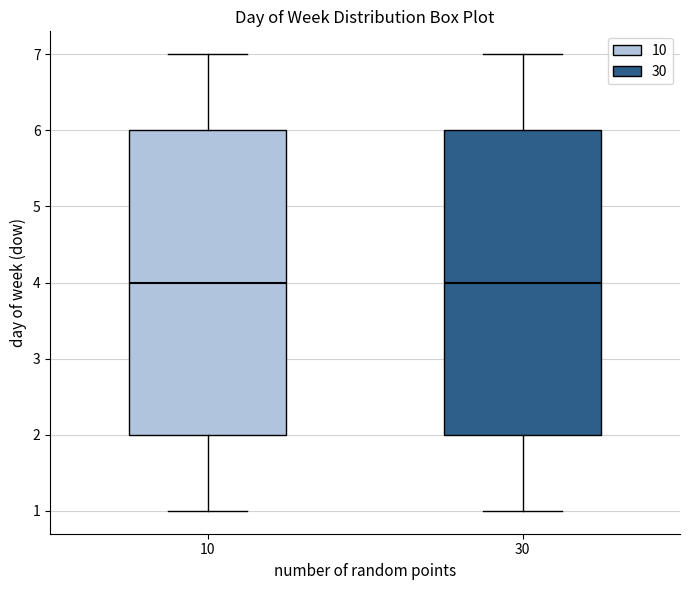

Reading left to right, read every box against the y-axis: the position of its median line, the range the box covers, and the ends of its whiskers. The values are not printed on the chart, so give them approximately, as read against the axis.

10: median 4, box 2 to 6, whiskers 1 to 7
30: median 4, box 2 to 6, whiskers 1 to 7